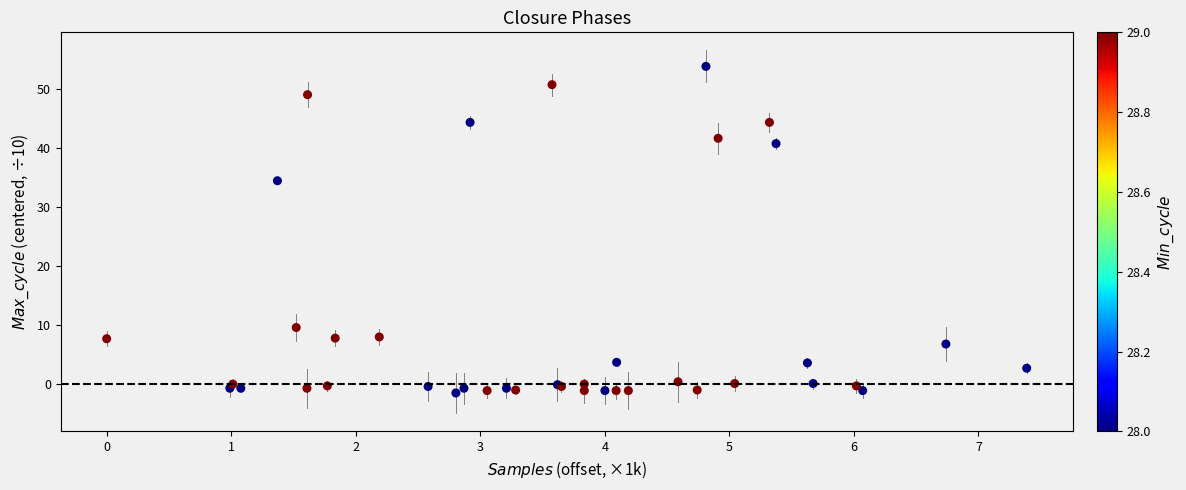

What Y value in the scatter plot is closest to 26?

34.5